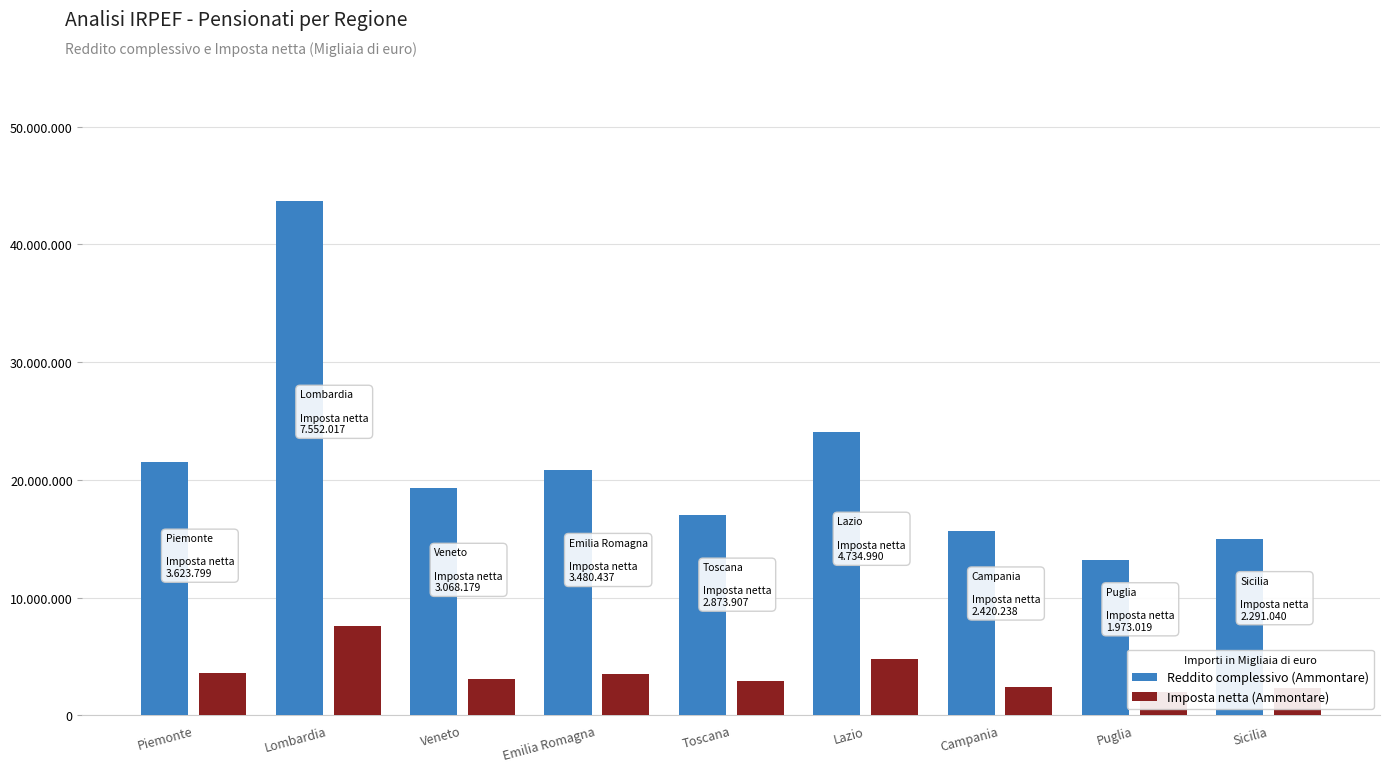

What is the sum of all Reddito complessivo (Ammontare) values?

190257865